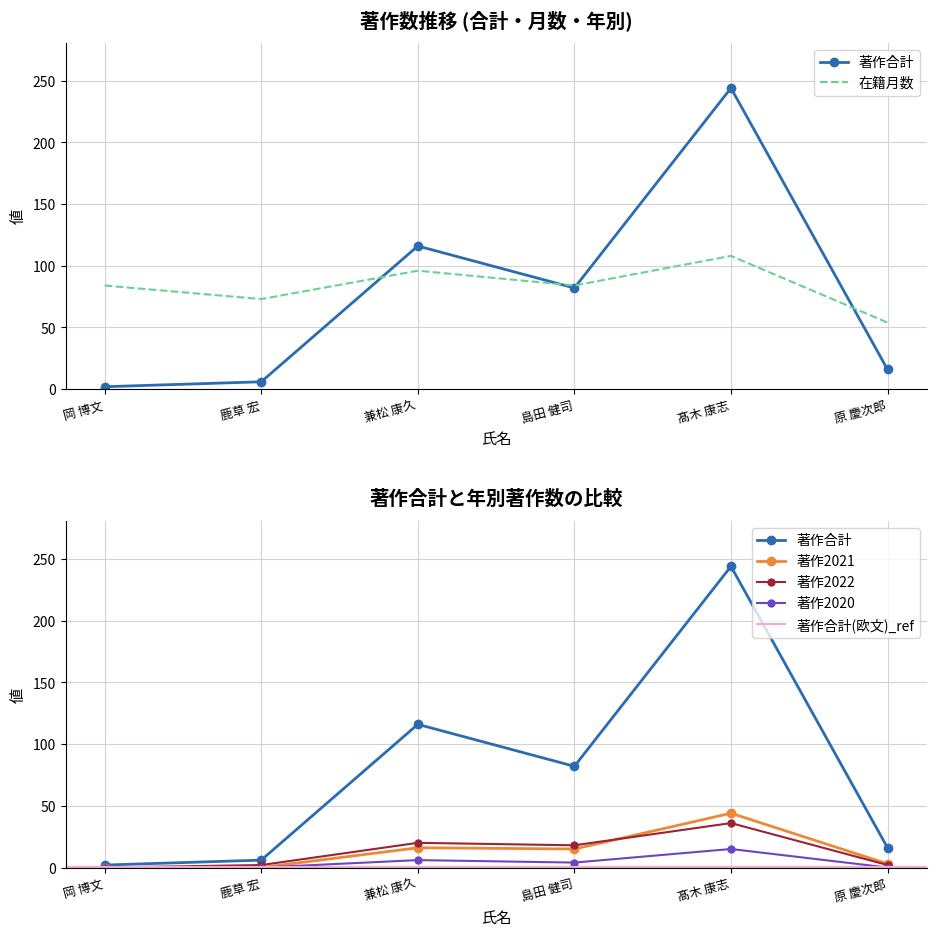

At 髙木 康志, list the series in order from largest to smallest.

著作合計, 在籍月数, 著作2021, 著作2022, 著作2020